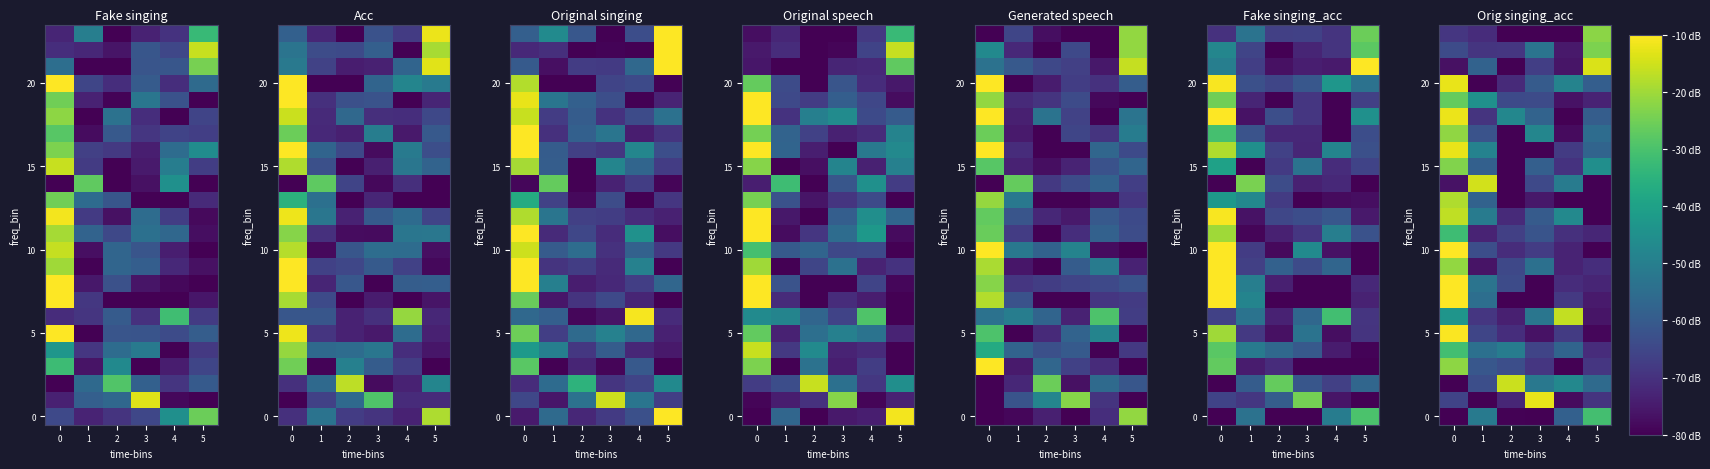

What is the sum of all 10 values?

-364.8